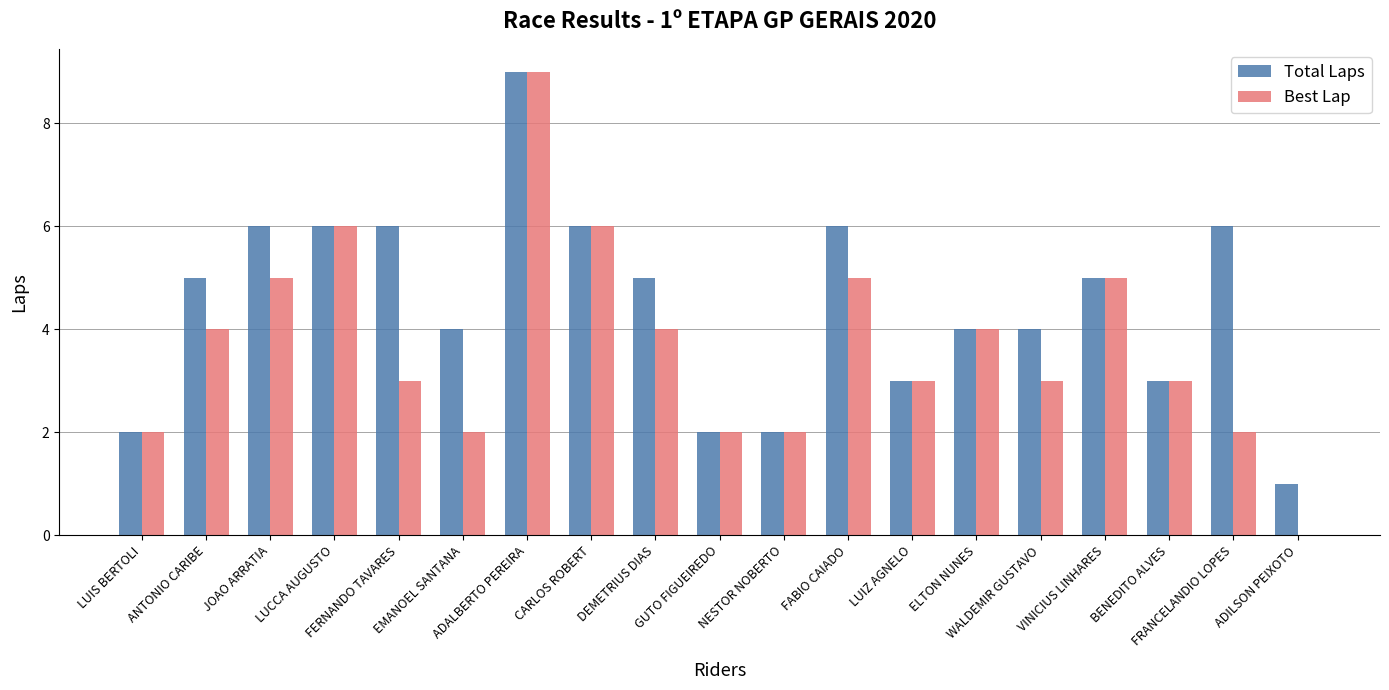

What is the sum of all Best Lap values?

70